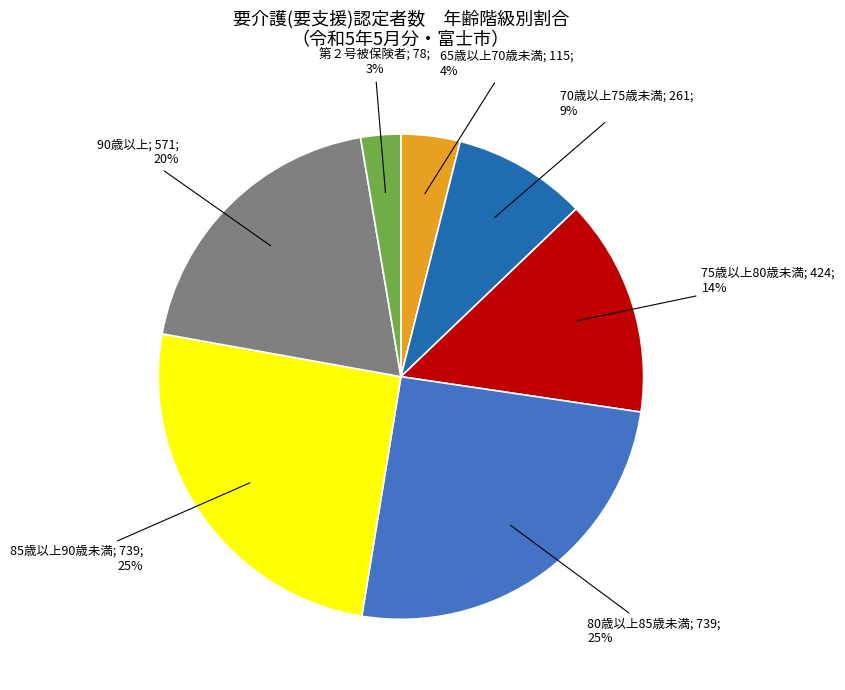

Does any single category account for the majority?

No